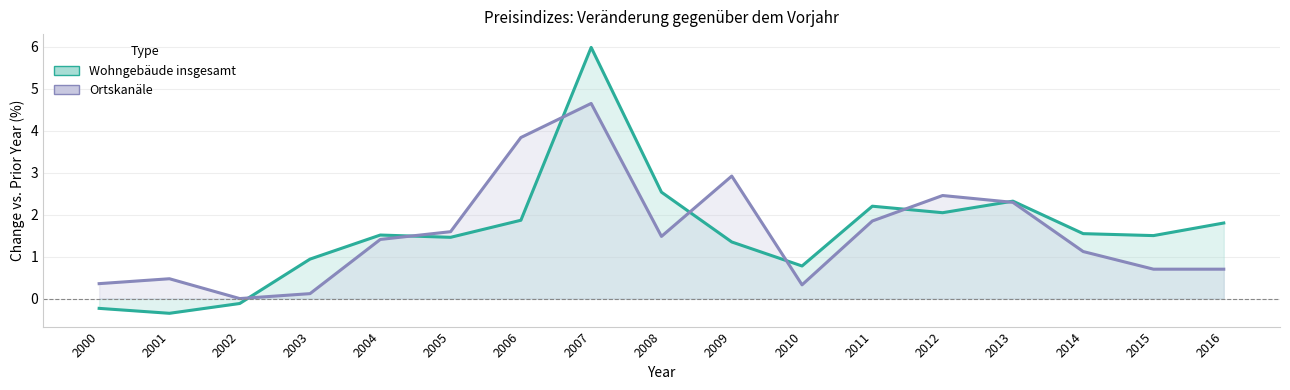

What is the difference between the Ortskanäle values at 2015 and 2001?

0.2